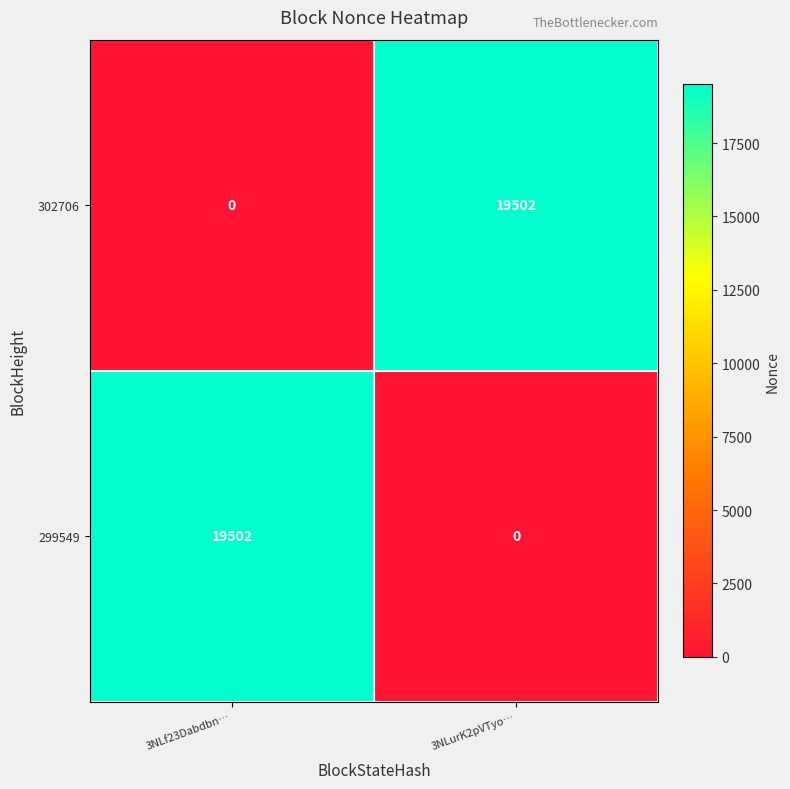

Count the number of data series in this chart.

2